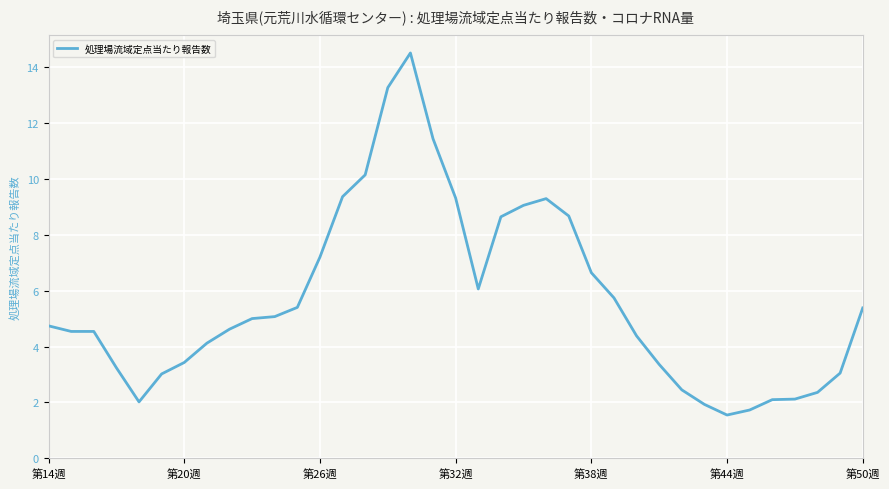

What is the smallest value displayed?

1.6